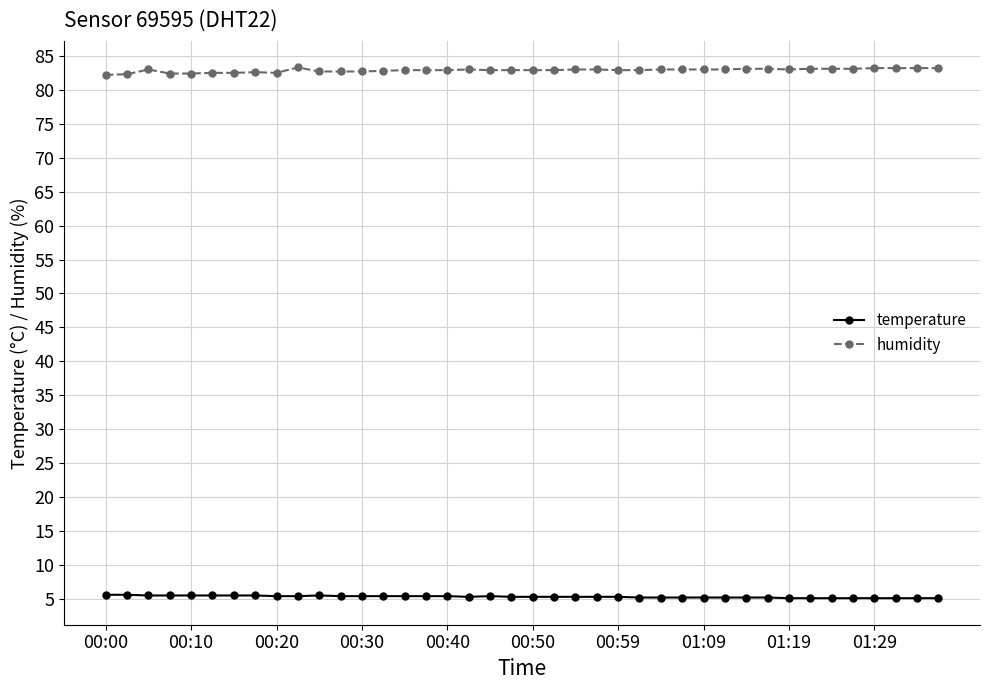

What is the average value of the humidity series?

82.9